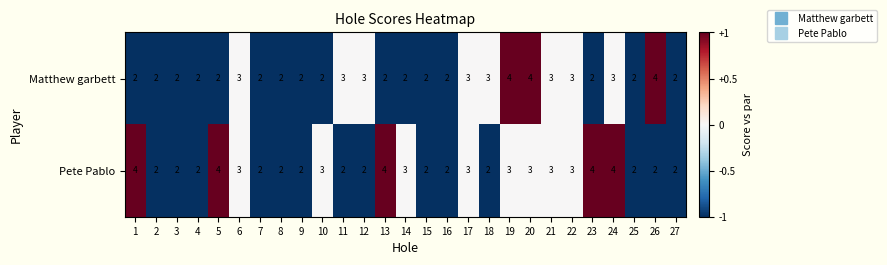

What is the approximate value of Pete Pablo at 19?

3